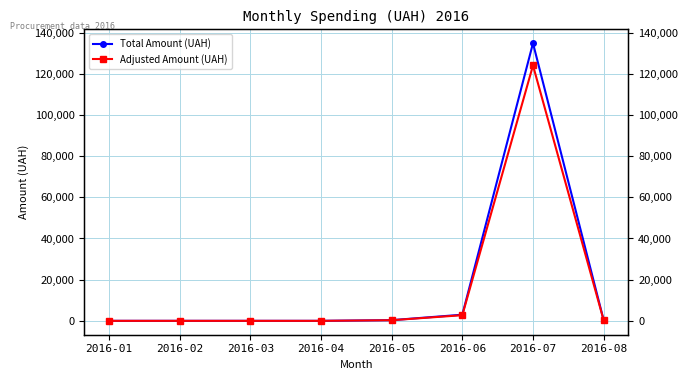

Is the value of Total Amount (UAH) at 2016-04 greater than the value of Adjusted Amount (UAH) at 2016-08?

No